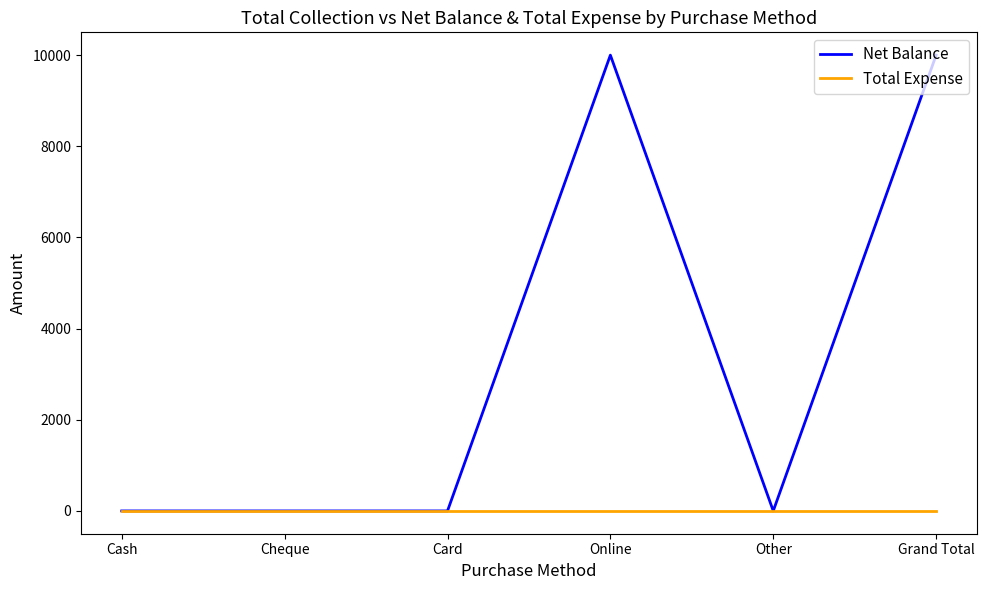

Is it true that Net Balance equals 4143 at Card?

False